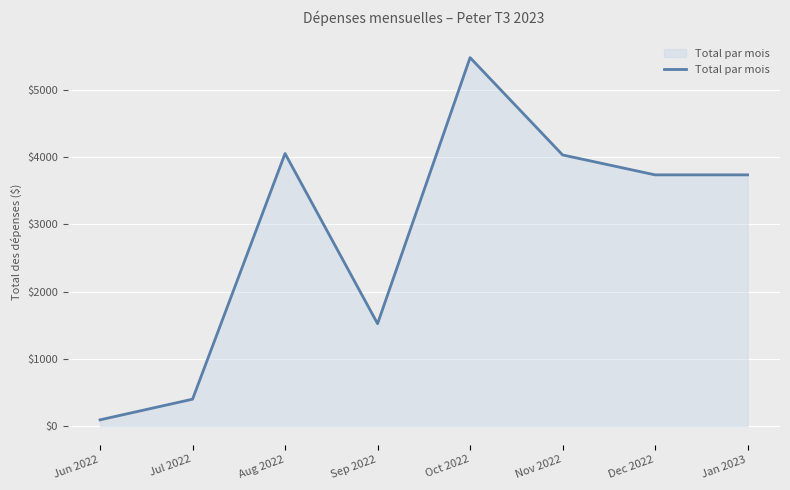

What position from the left is Nov 2022?

6